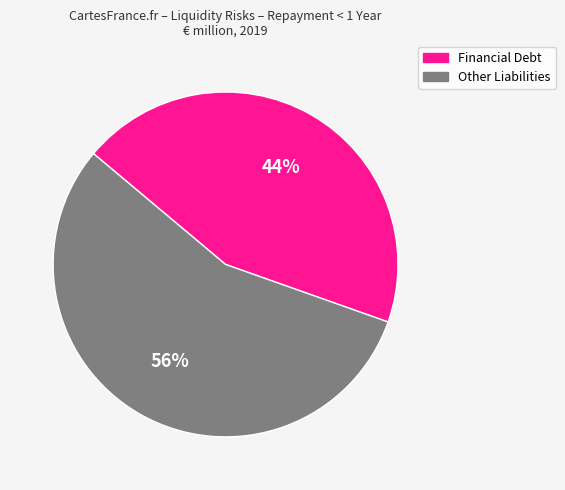

How many slices are in this pie chart?

2